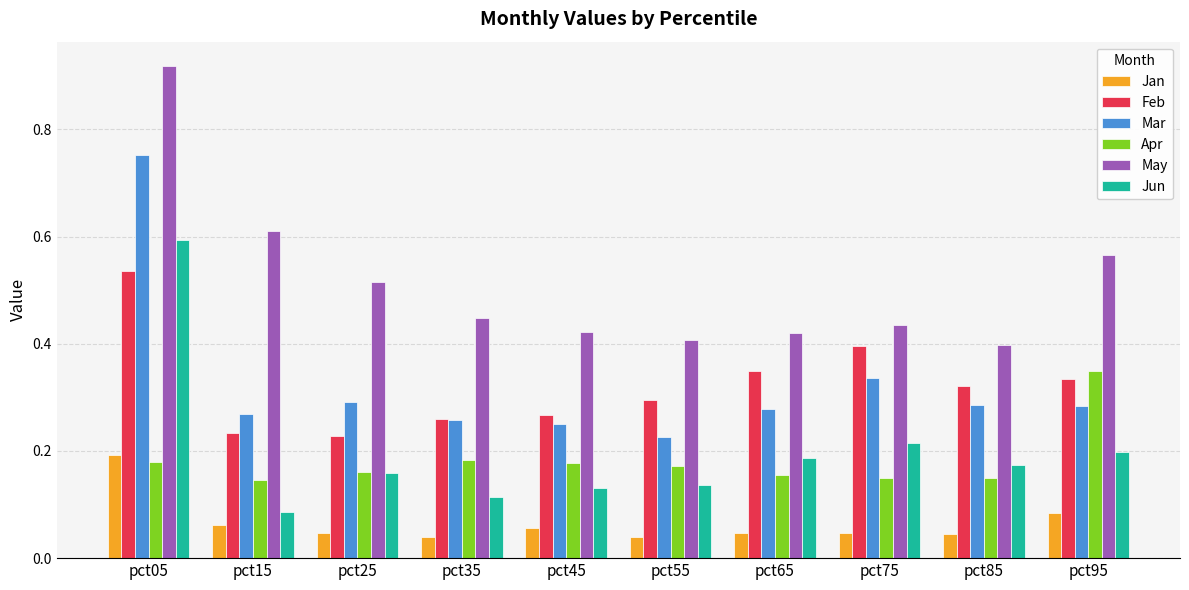

Between pct55 and pct95, which series saw the biggest shift?

Apr